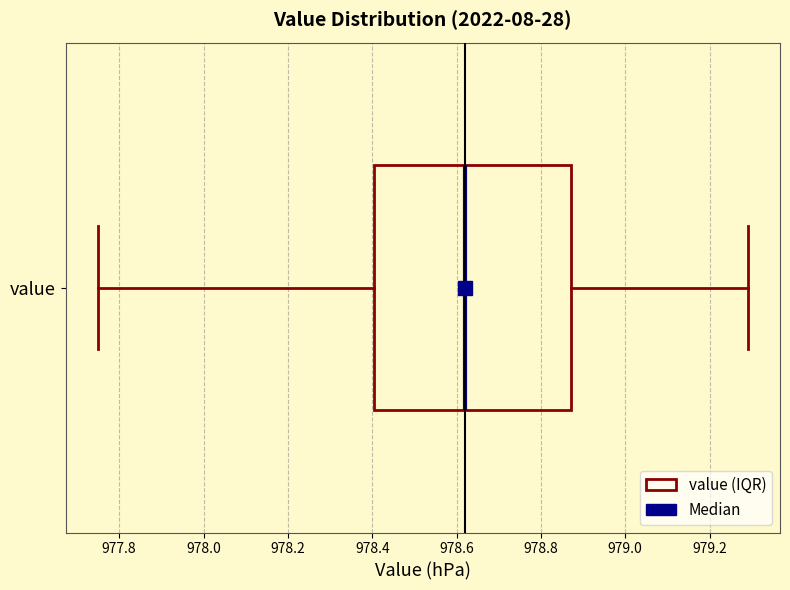

Read this box plot against the x-axis: the position of the median line, the range covered by the box, and the ends of both whiskers. The values are not printed on the chart, so give them approximately, as read against the axis.

median 978.62, box 978.40 to 978.88, whiskers 977.76 to 979.30